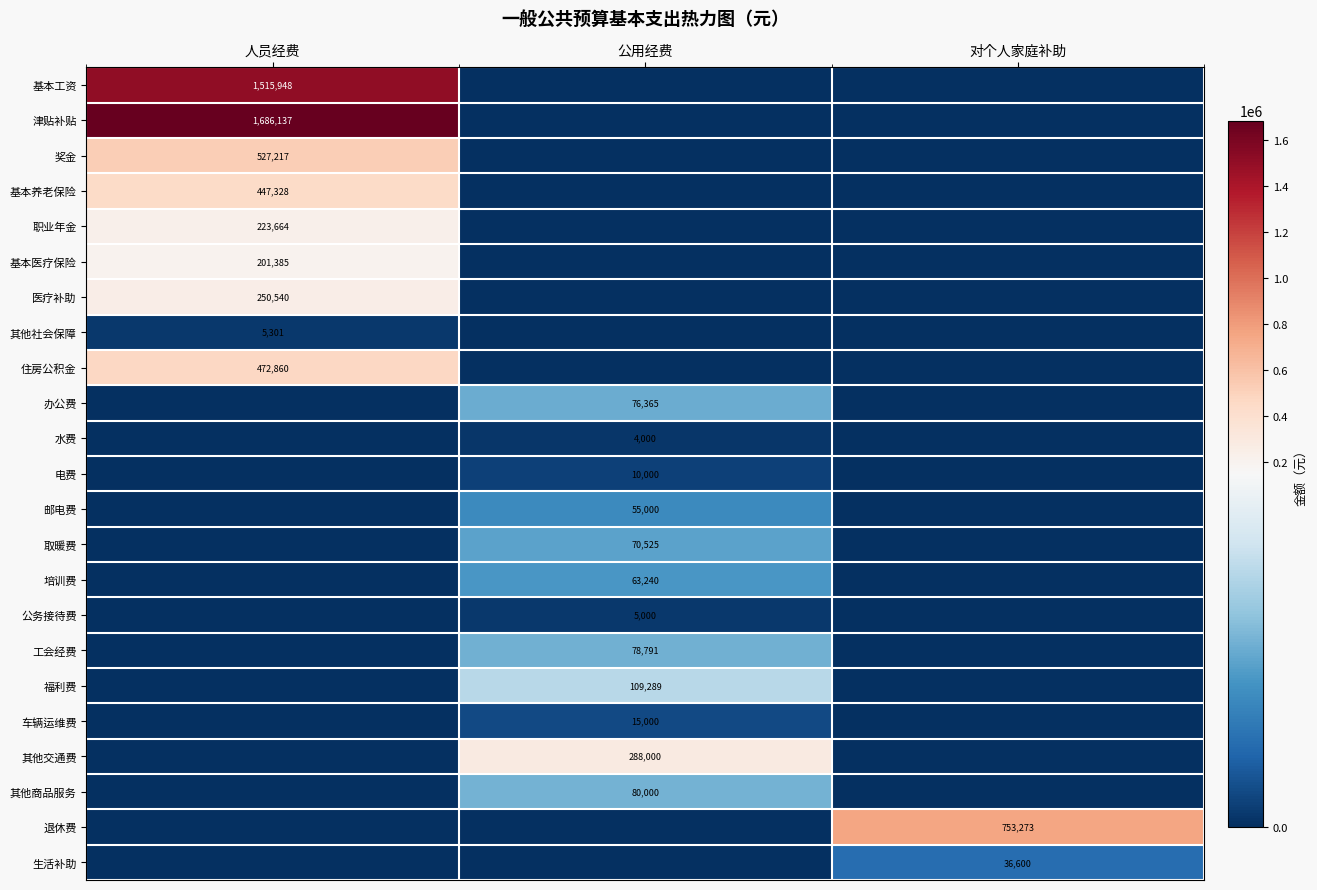

Is it true that 基本养老保险 equals 782693 at 人员经费?

False